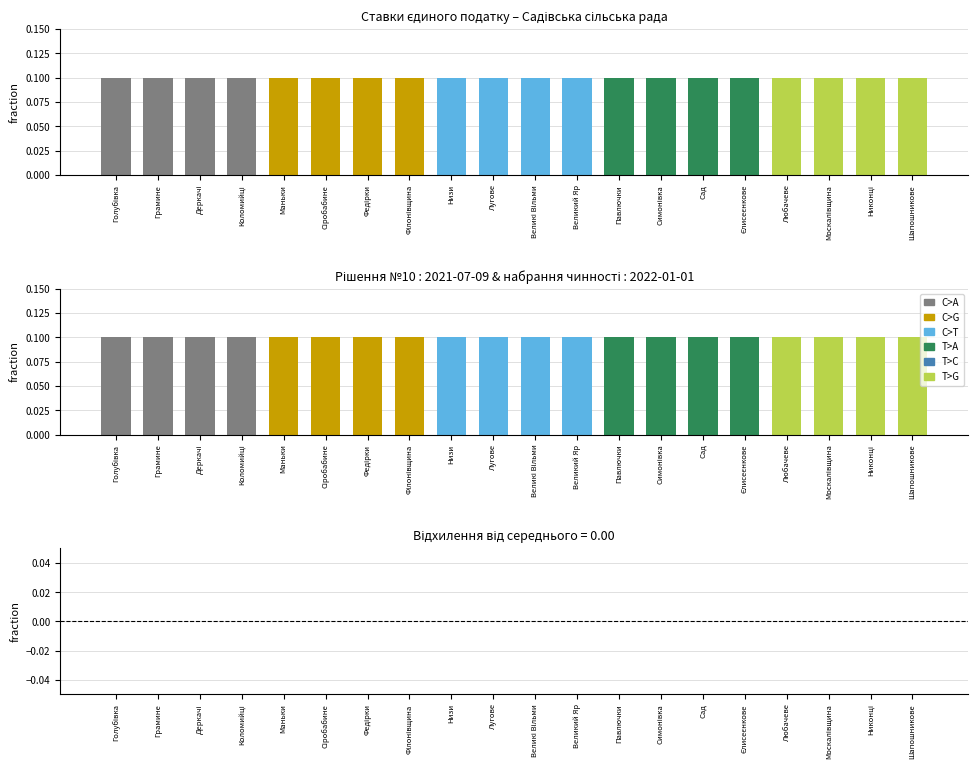

Between Павлючки and Великий Яр, which is larger?

Павлючки